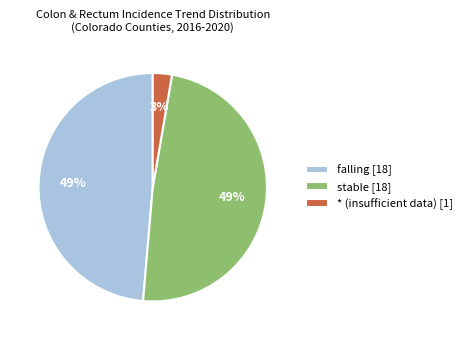

Approximately how many times larger is the value at stable [18] compared to falling [18]?

1.0